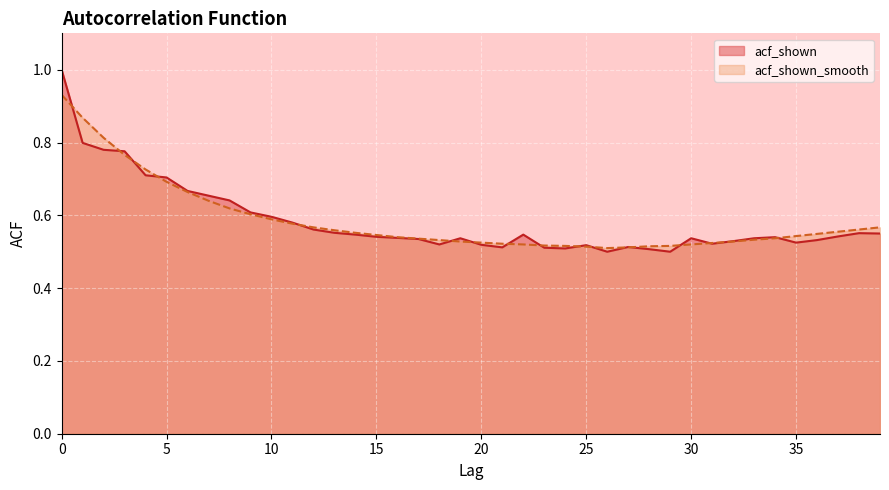

After their last crossing, which series has the higher values: acf_shown_smooth or acf_shown?

acf_shown_smooth